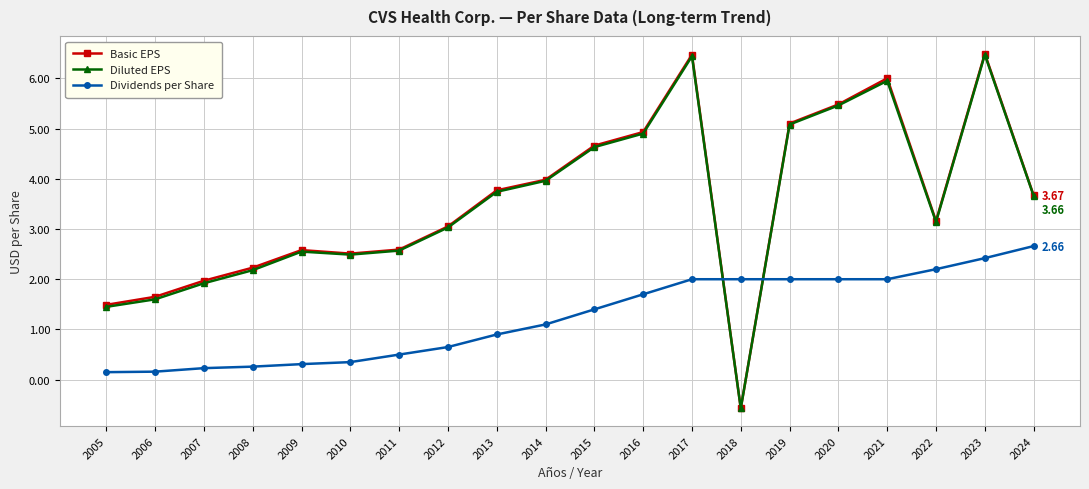

At which category is the sum across all series the highest?

2023